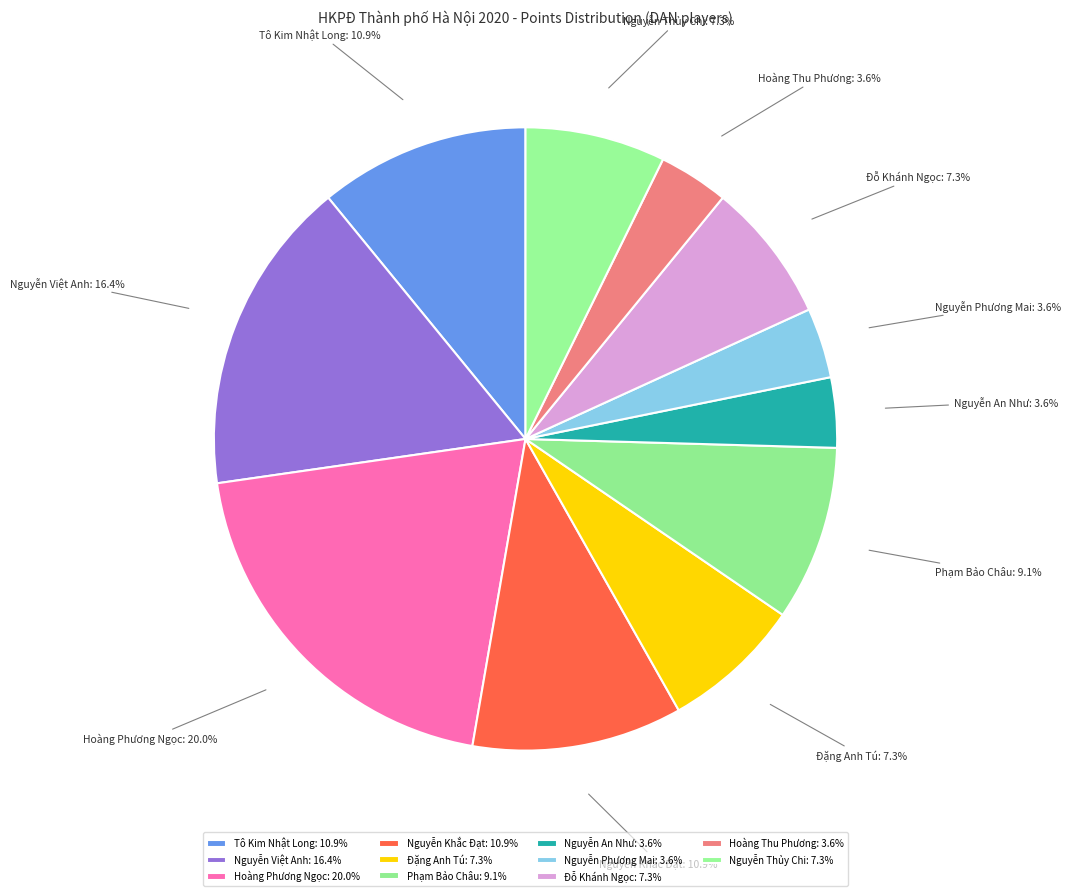

How many segments does this pie chart have?

11